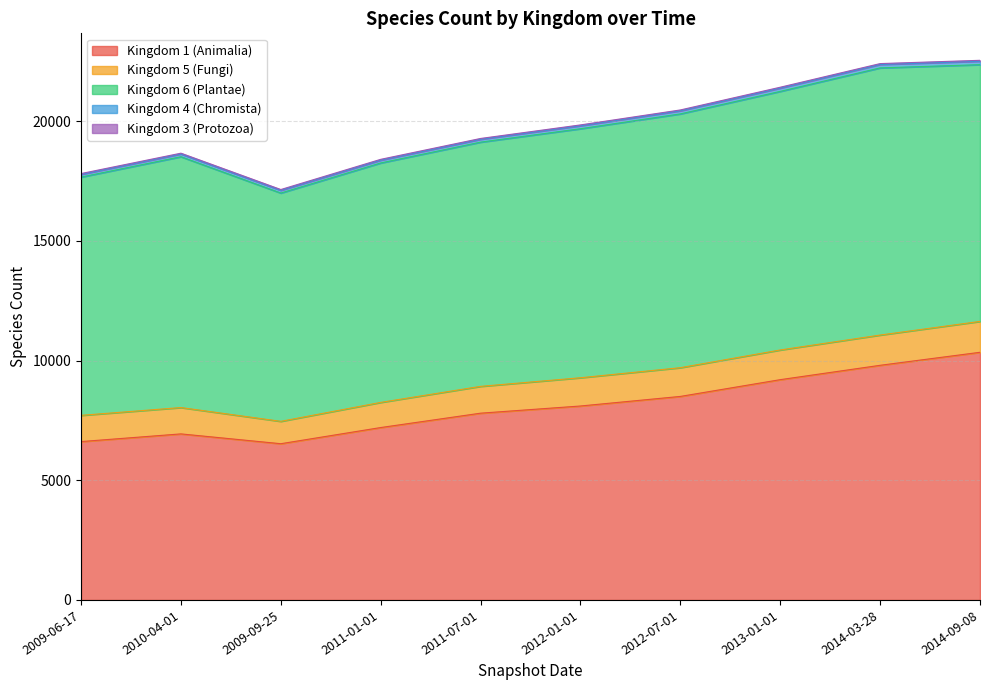

Is it true that Kingdom 5 (Fungi) equals 1290 at 2014-09-08?

True